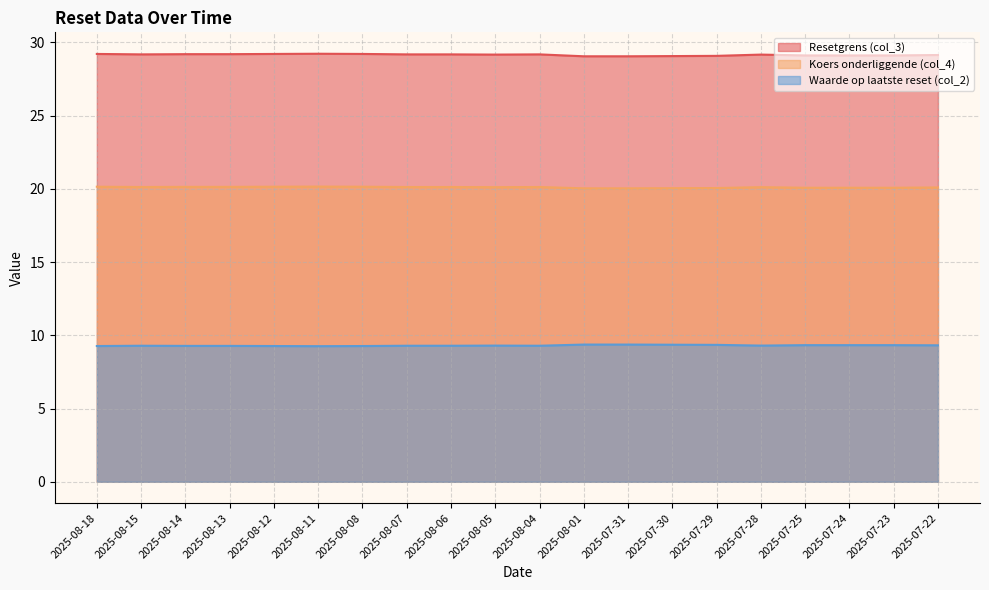

What is the spread (max minus min) of values at 2025-07-29?

19.7